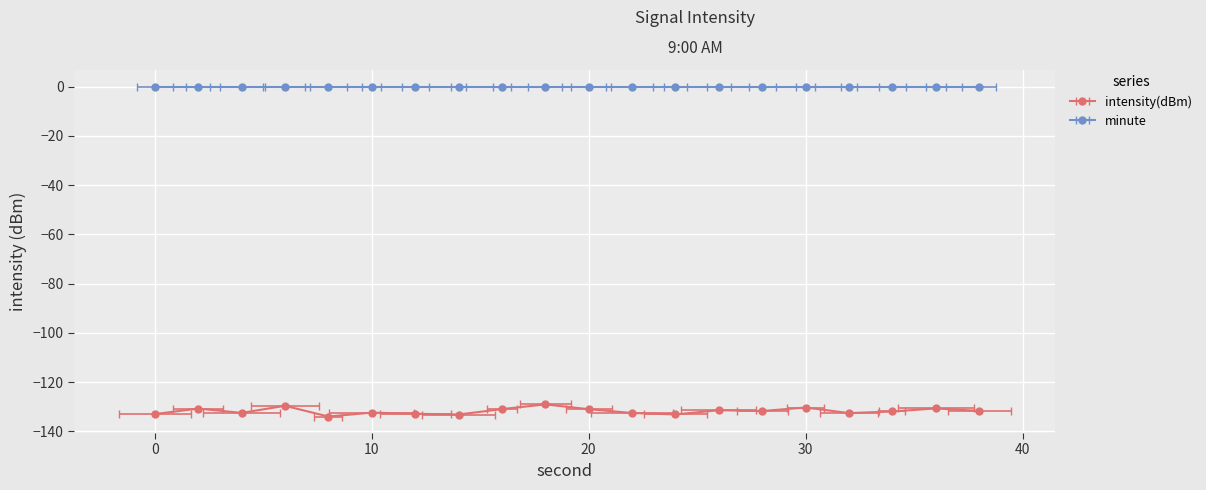

Does the chart display data point markers on the line(s)?

Yes